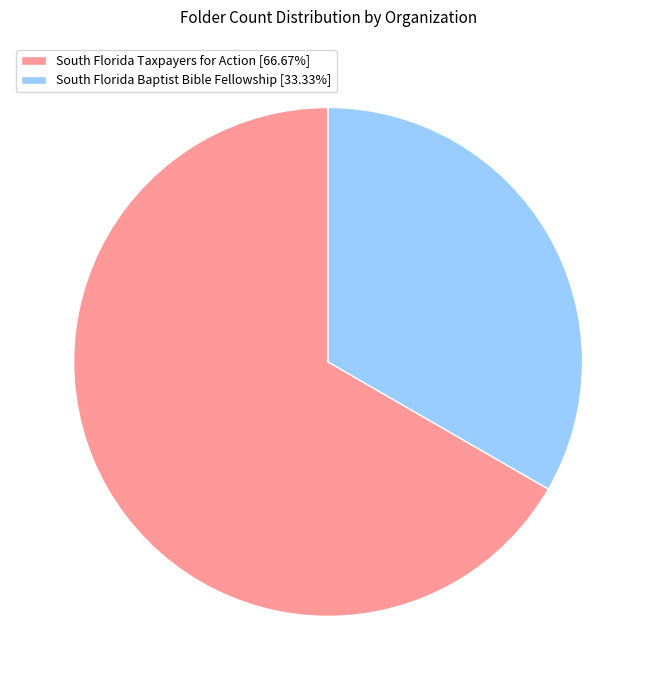

Approximately how many times larger is the value at South Florida Taxpayers for Action compared to South Florida Baptist Bible Fellowship?

2.0